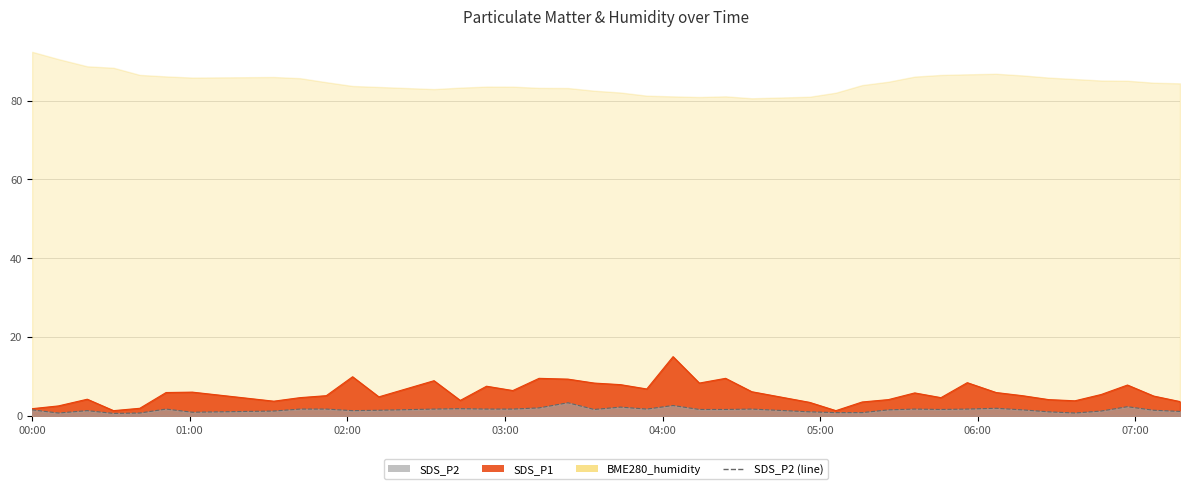

The value of SDS_P1 at 2022/01/30 06:37 is 3.8. True or false?

True